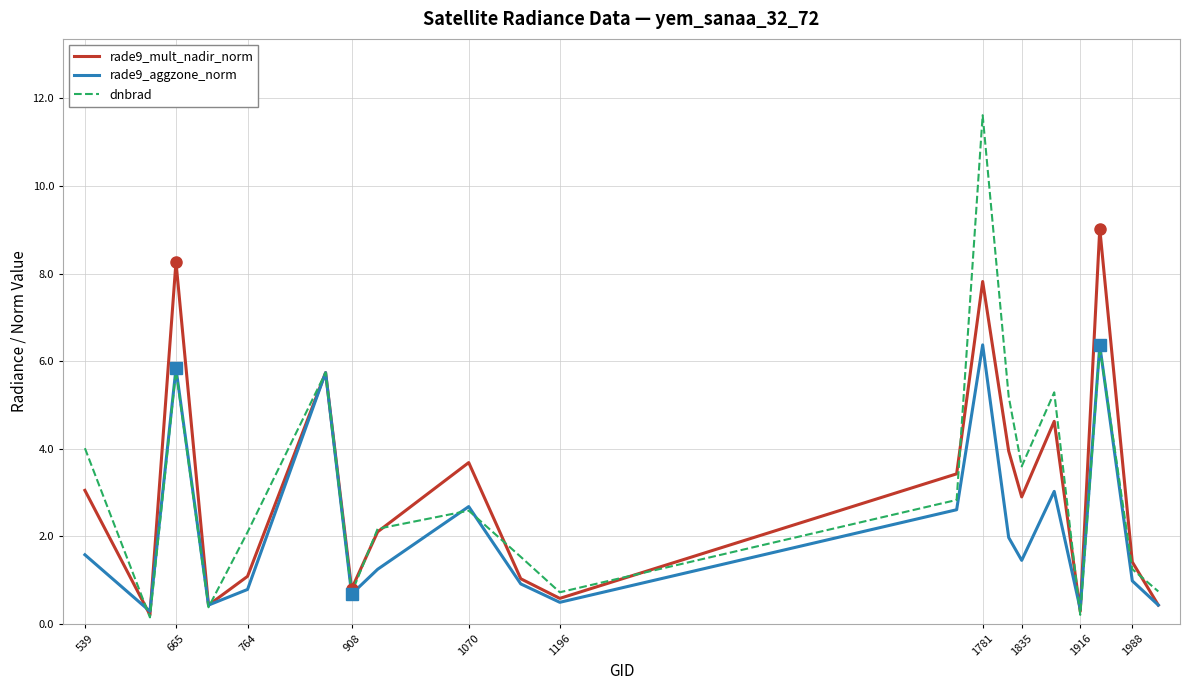

How many lines are shown in the chart?

3